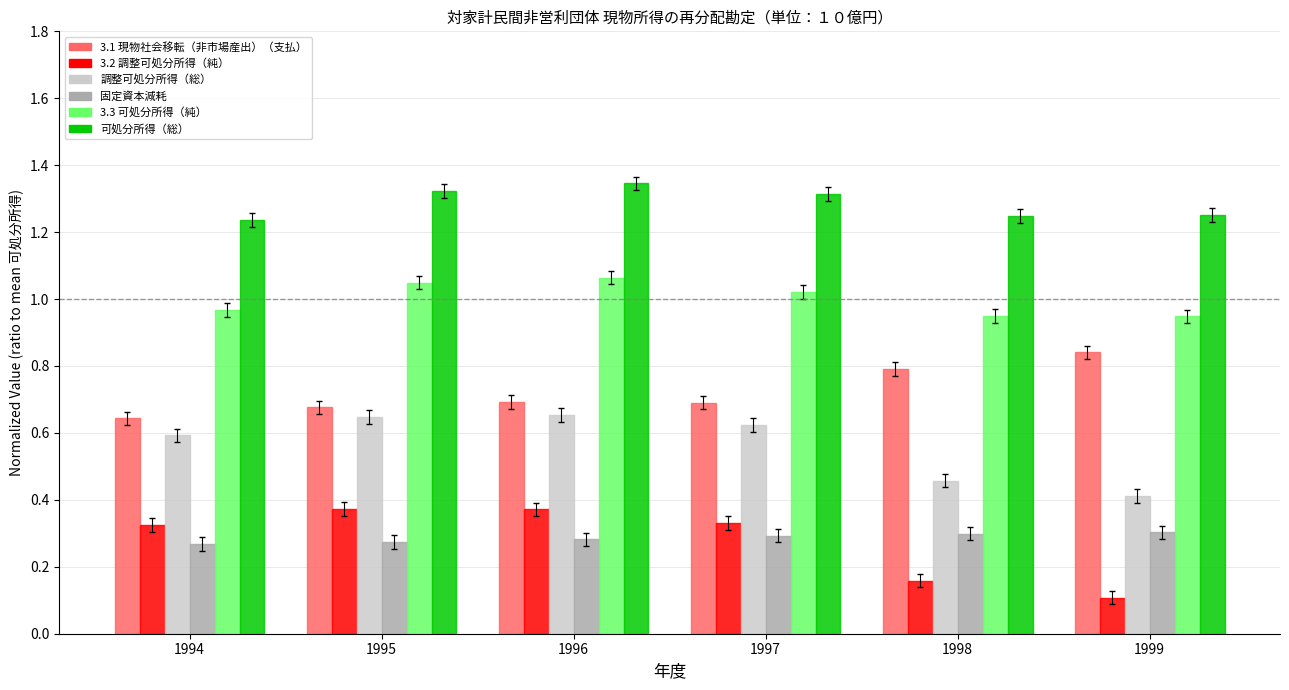

True or false: 調整可処分所得（総） has a value of 0.3 at 1998.

False